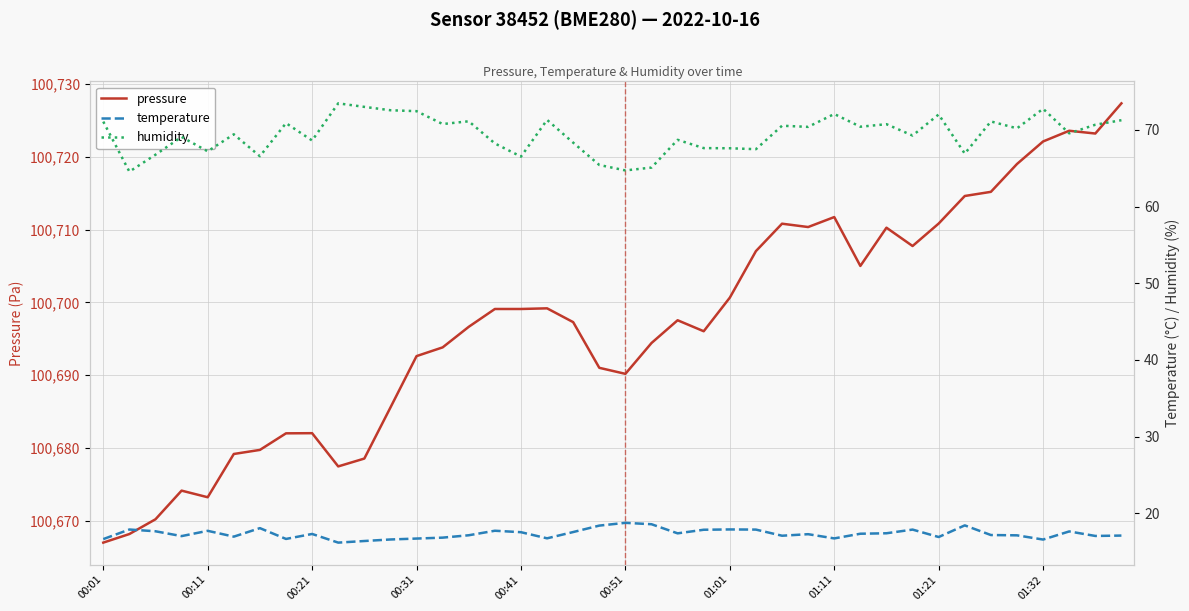

How many values in the humidity series exceed 70?

20